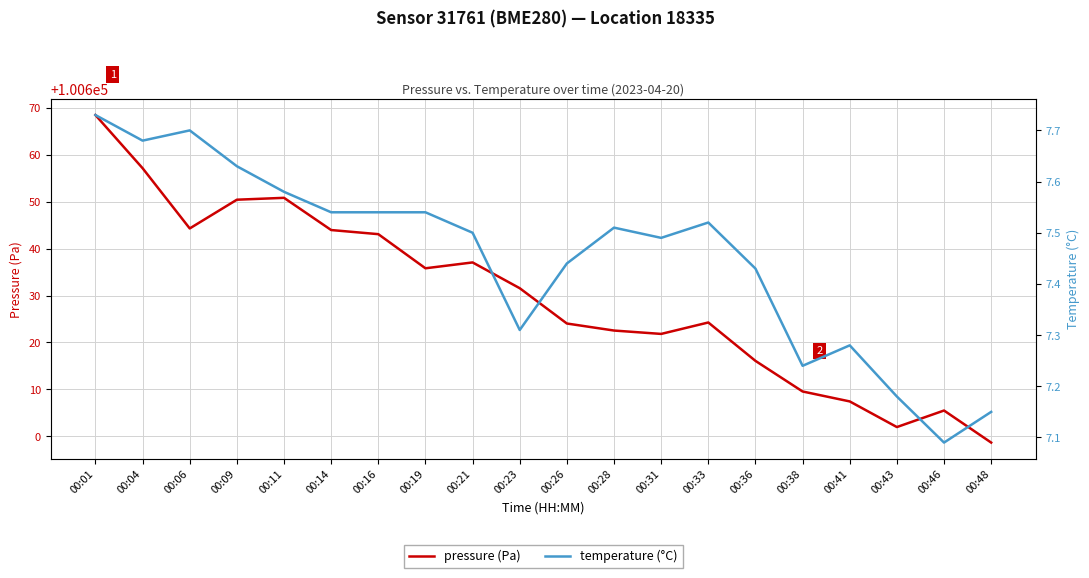

Which series has the largest total across all categories?

pressure (Pa)